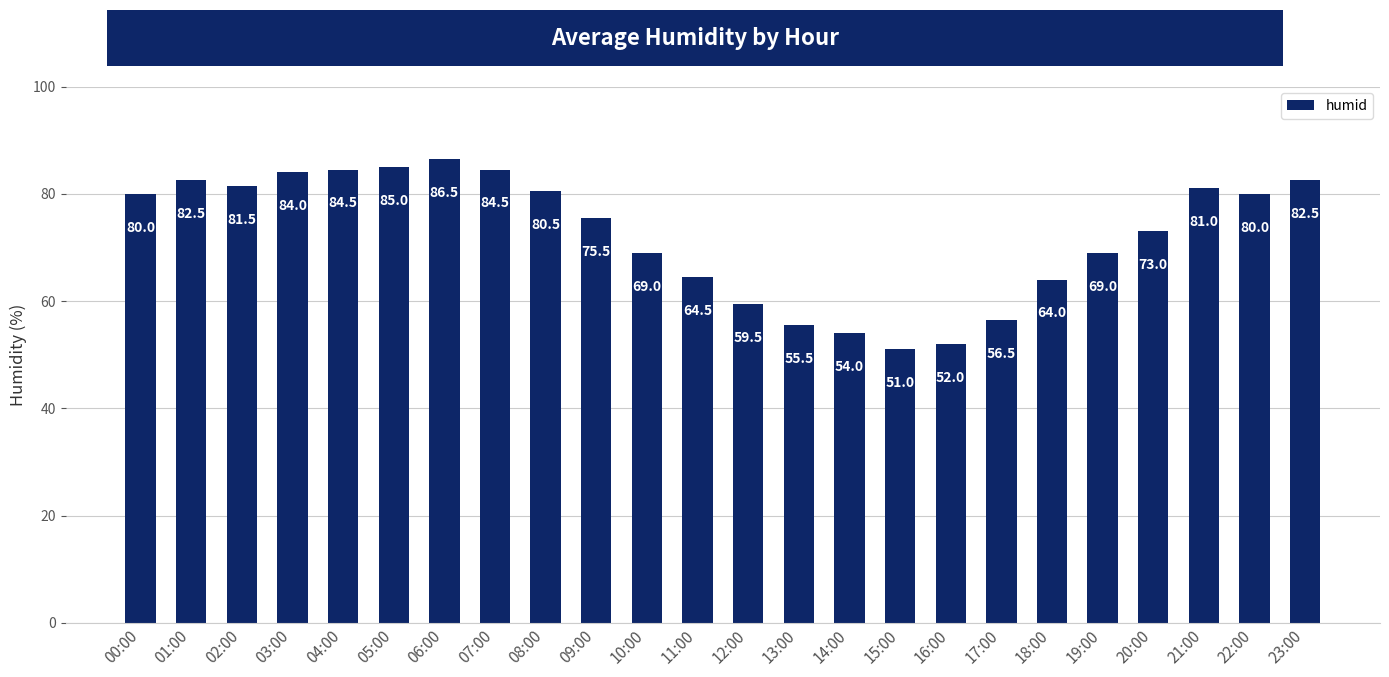

Between 09:00 and 15:00, which is larger?

09:00